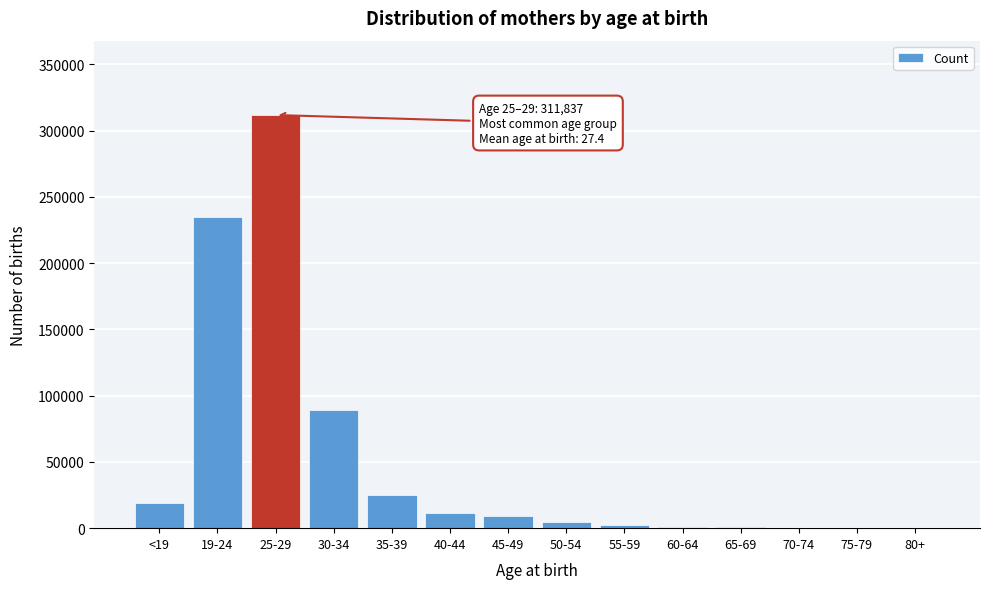

What is the change in value from 35-39 to 45-49?

-15927